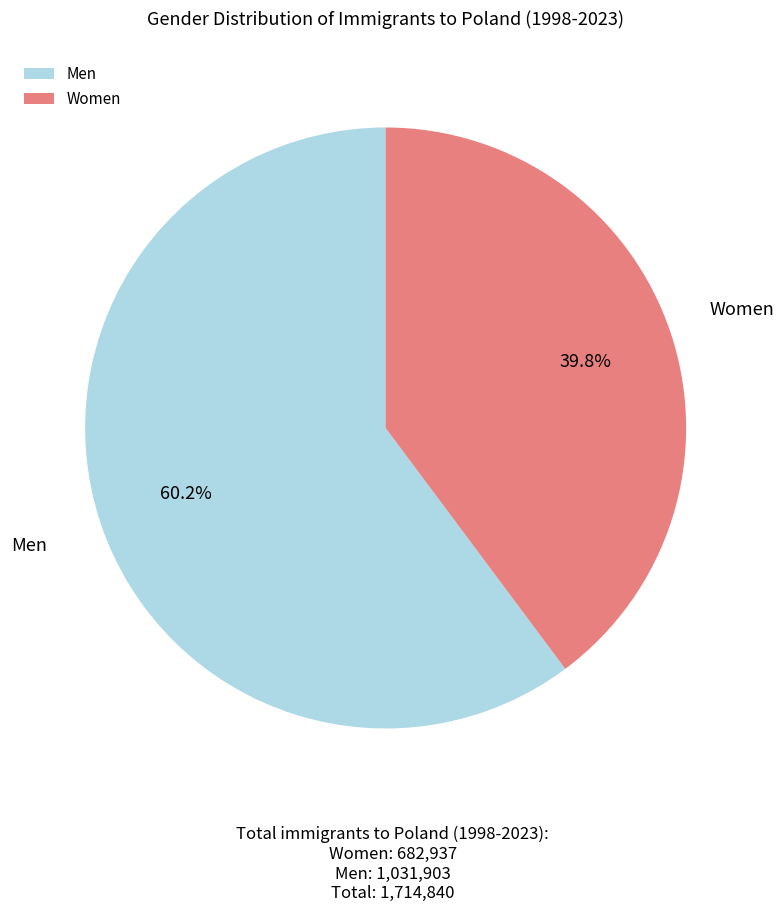

What is the largest slice in the pie chart?

Men